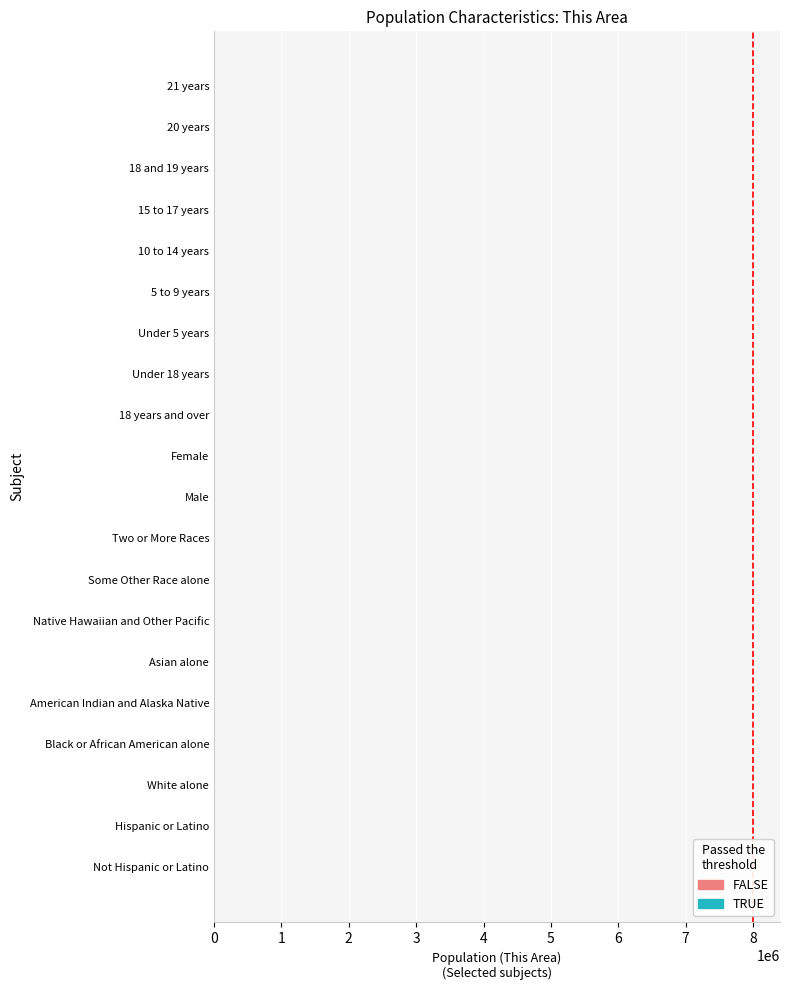

How many distinct data groups are displayed?

1